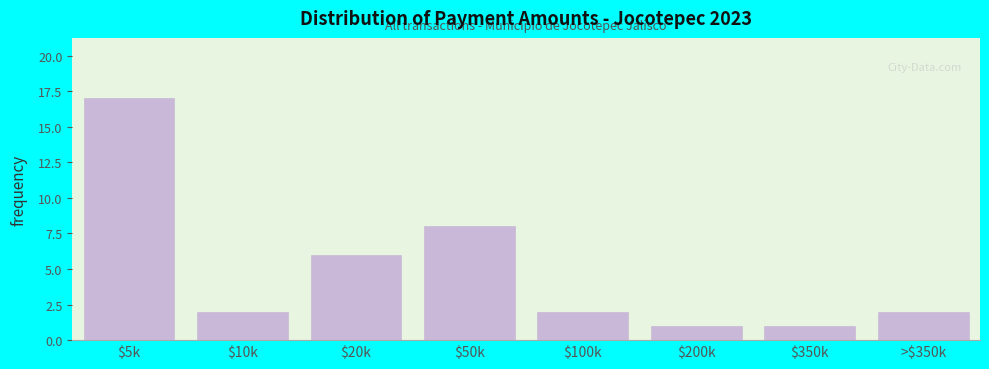

Reading right to left, transcribe all the data shown in this chart.

2	1	1	2	8	6	2	17